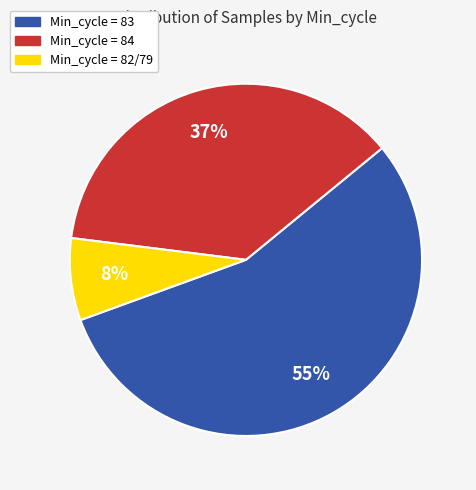

To the nearest percent, what is the average slice percentage?

33%